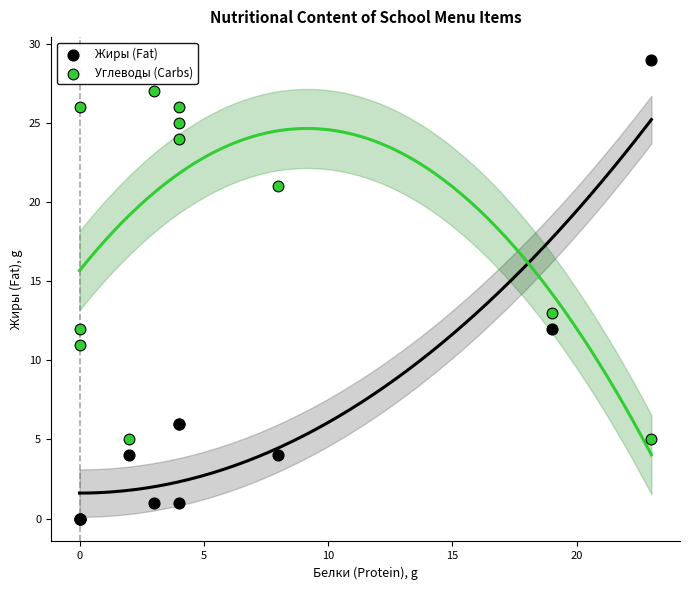

Which series contains the lowest Y value?

Жиры (Fat)